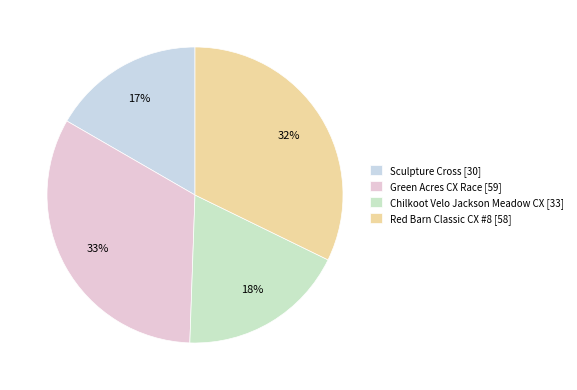

How many slices are in this pie chart?

4